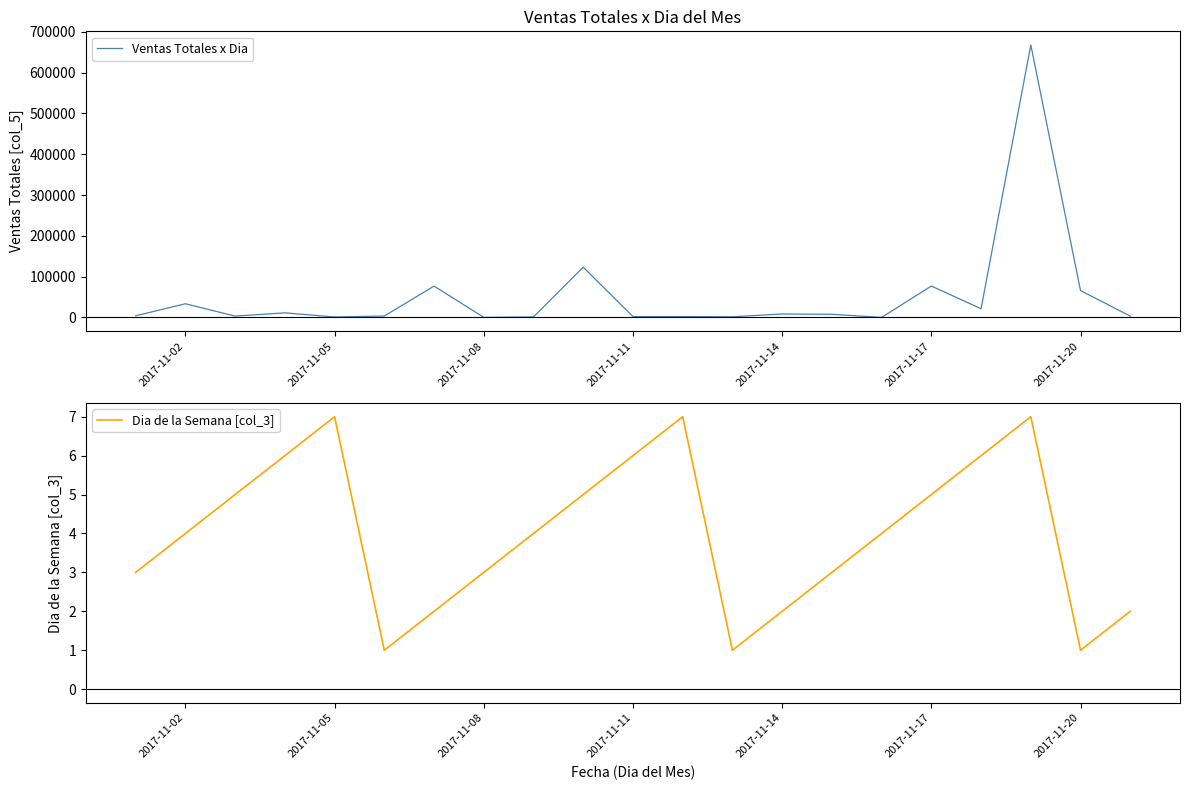

What is the maximum value for Ventas Totales x Dia?

667865